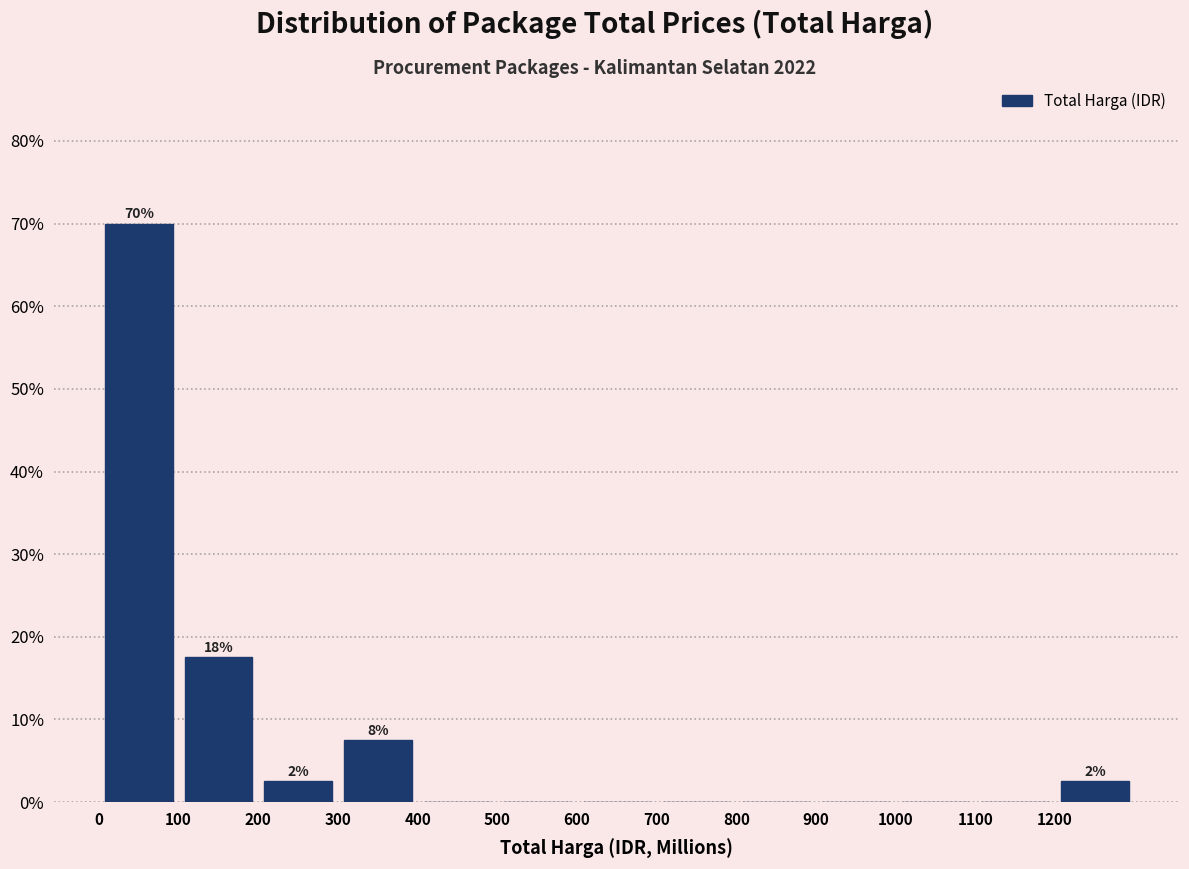

Which range on the x-axis has the tallest bar?

0 to 100